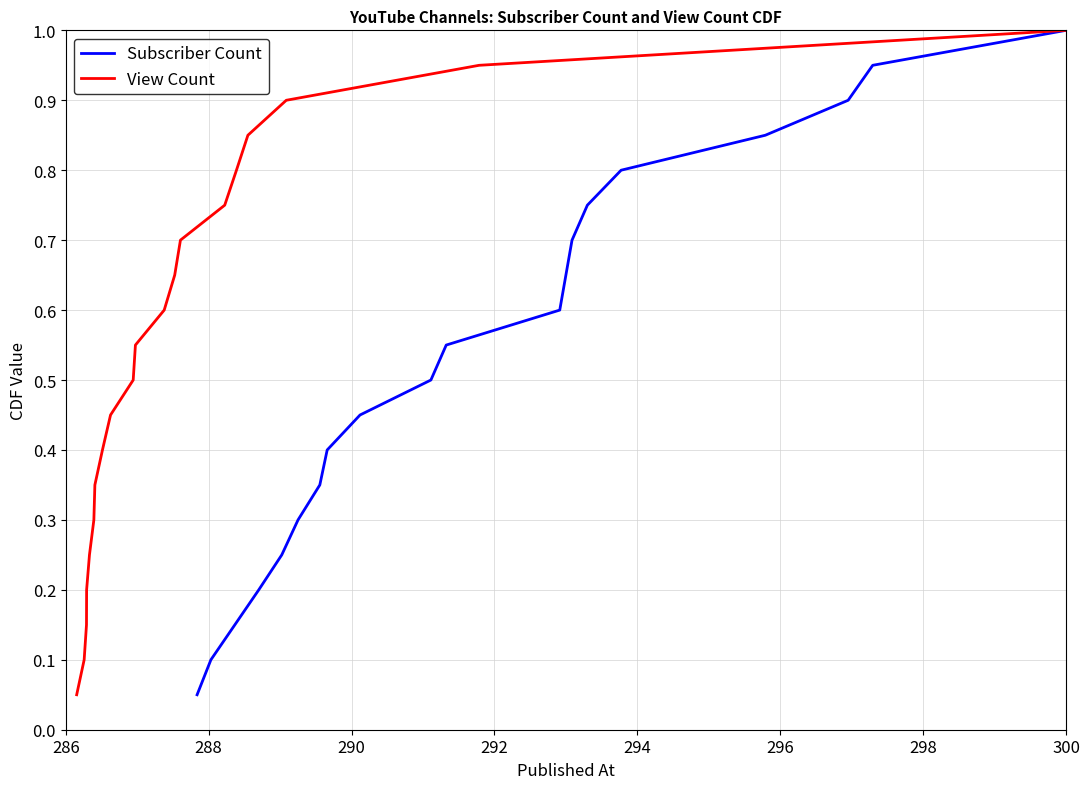

What is the difference between the maximum and minimum values in the View Count series?

0.9